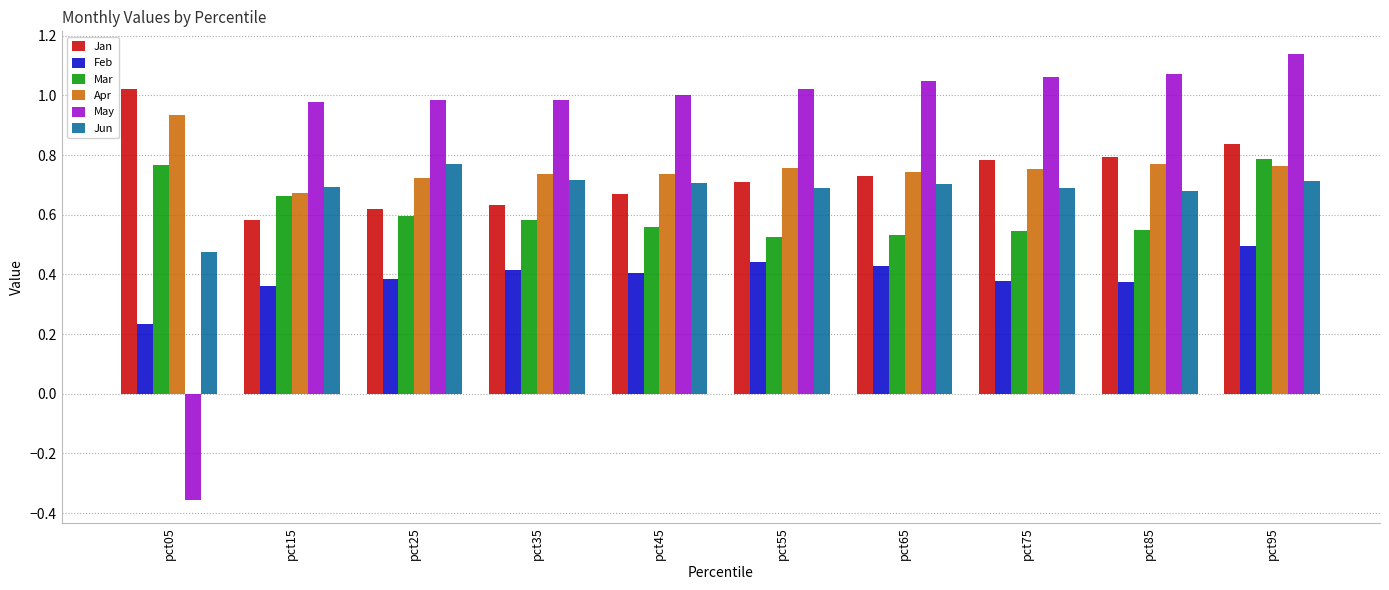

What is the difference between the maximum and minimum values in the Feb series?

0.3